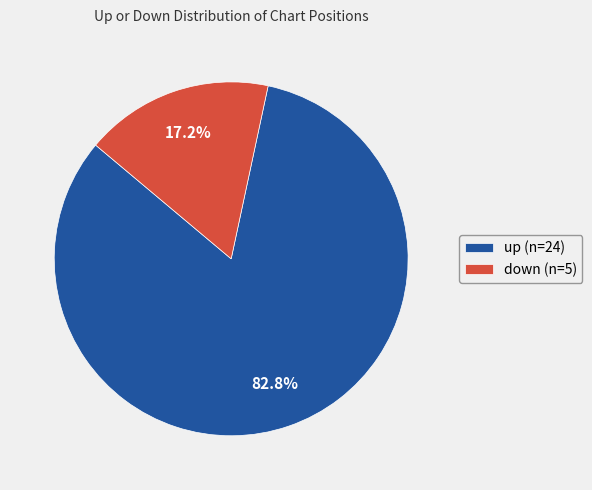

What is the largest slice in the pie chart?

up